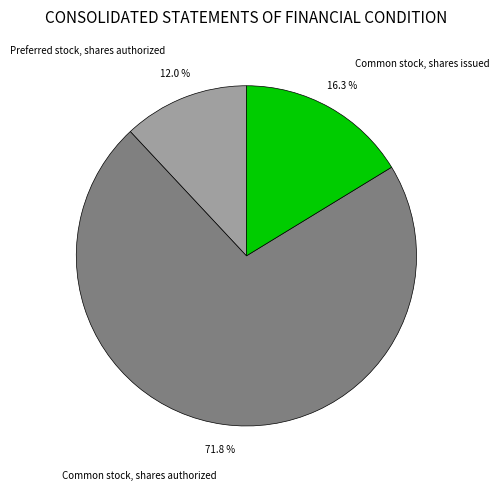

What is the majority slice?

Common stock, shares authorized